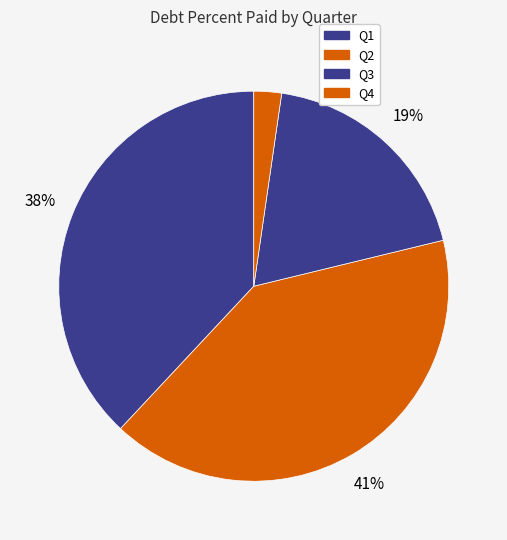

How many segments does this pie chart have?

4